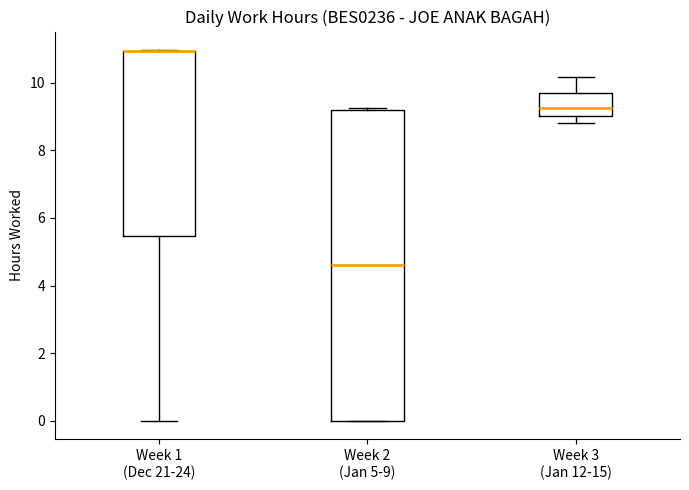

Reading left to right, transcribe this box plot: for each box, give where its median line is, the range the box spans, and where its two whiskers end, as read against the y-axis. The values are not printed on the chart, so give them approximately, as read against the axis.

Week 1 (Dec 21-24): median 11.0 (drawn on the box's upper edge), box 5.4 to 11.0, whiskers 0.0 to 11.0
Week 2 (Jan 5-9): median 4.6, box 0.0 to 9.2, whiskers 0.0 to 9.2
Week 3 (Jan 12-15): median 9.2, box 9.0 to 9.6, whiskers 8.8 to 10.2